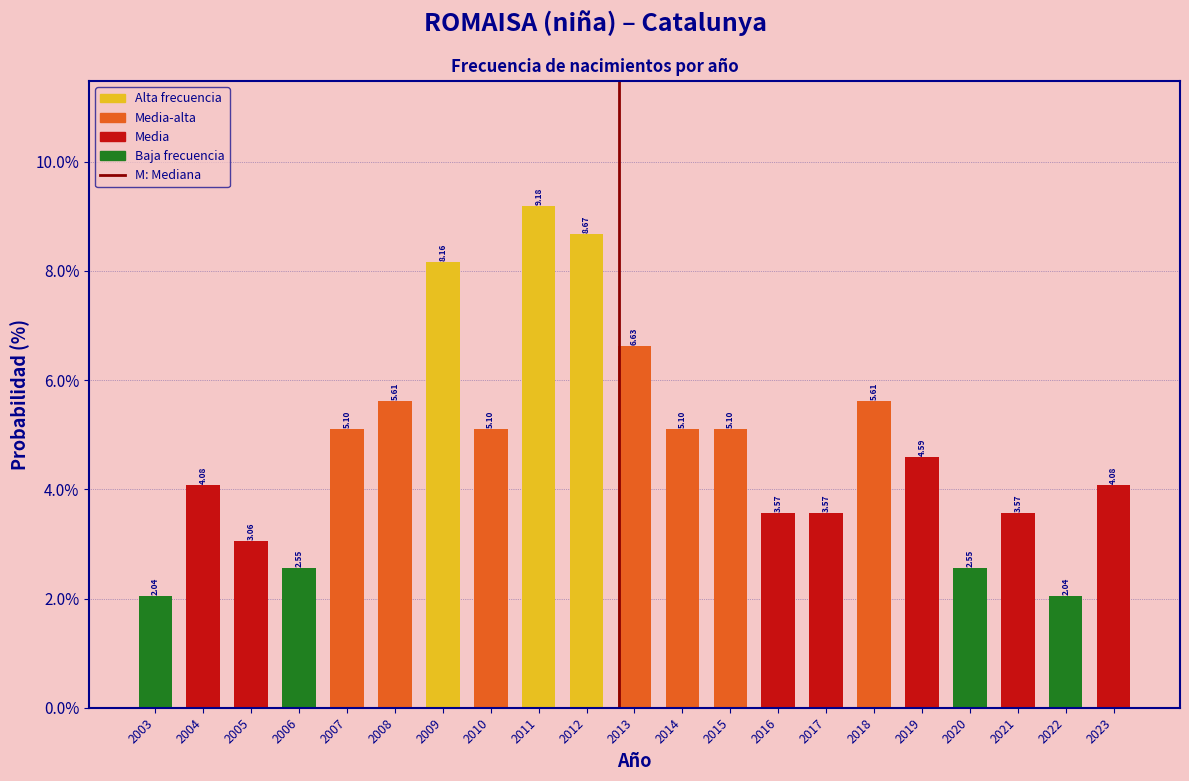

Approximately how many times larger is the value at 2013 compared to 2007?

1.3